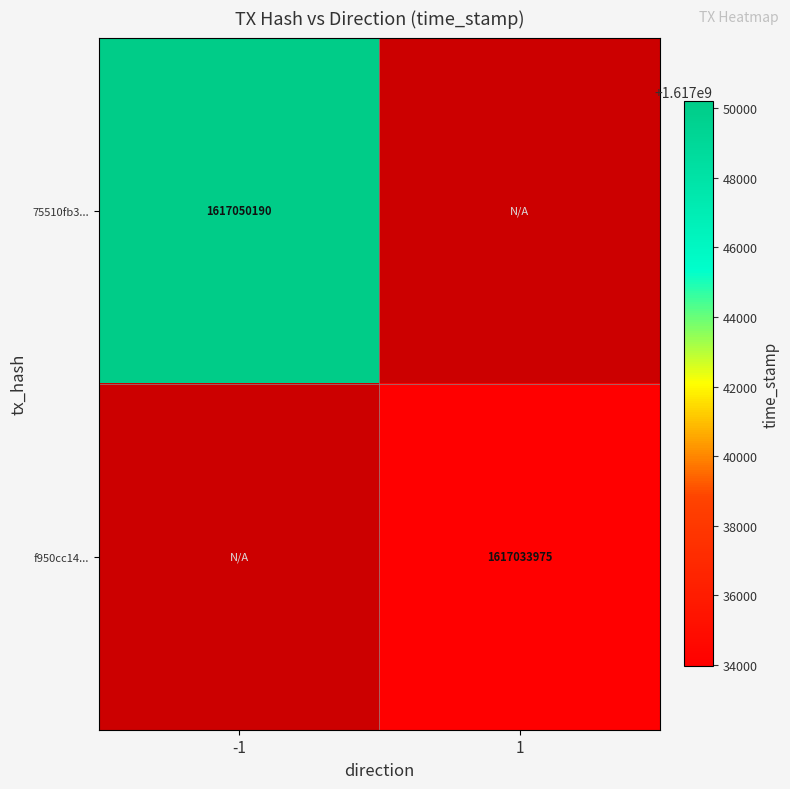

What is the smallest value displayed?

1617033975.0